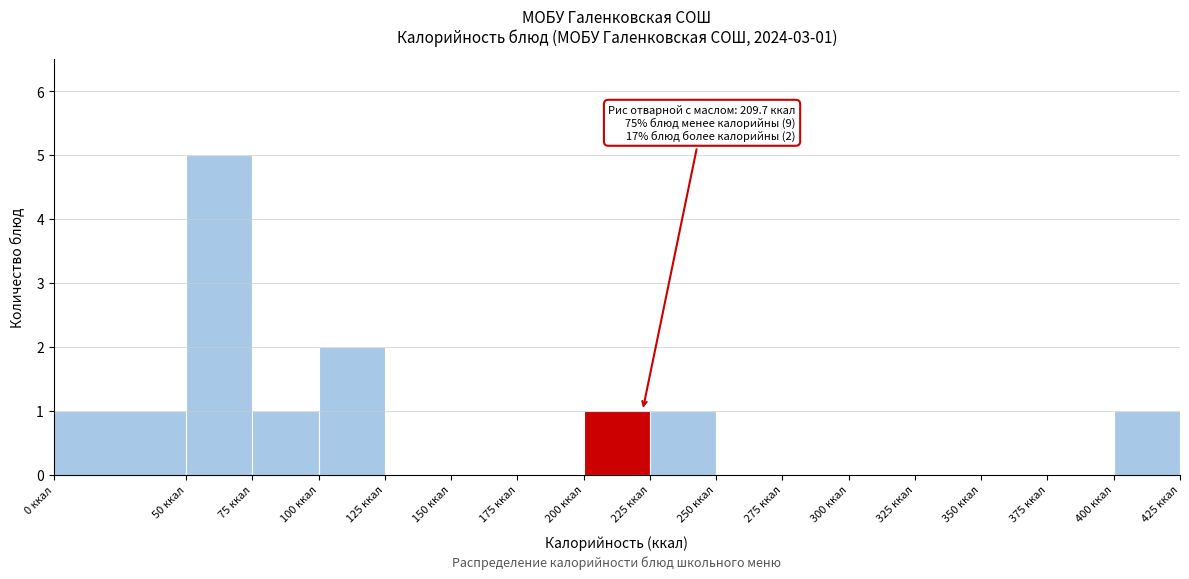

Which range on the x-axis has the tallest bar?

50 to 75